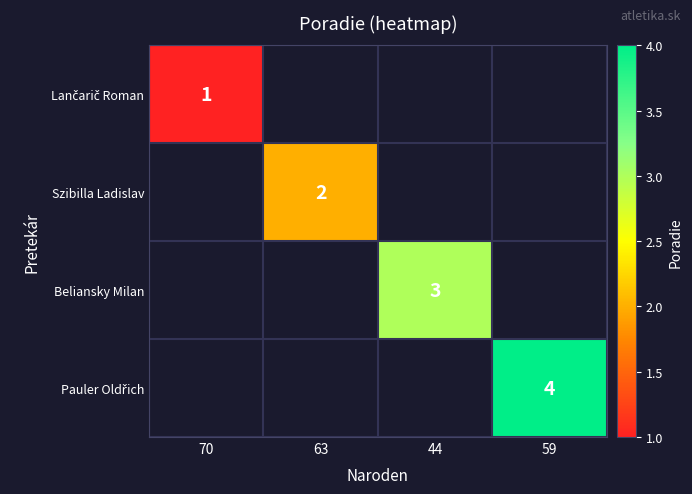

At which category does the chart reach its peak across all series?

59